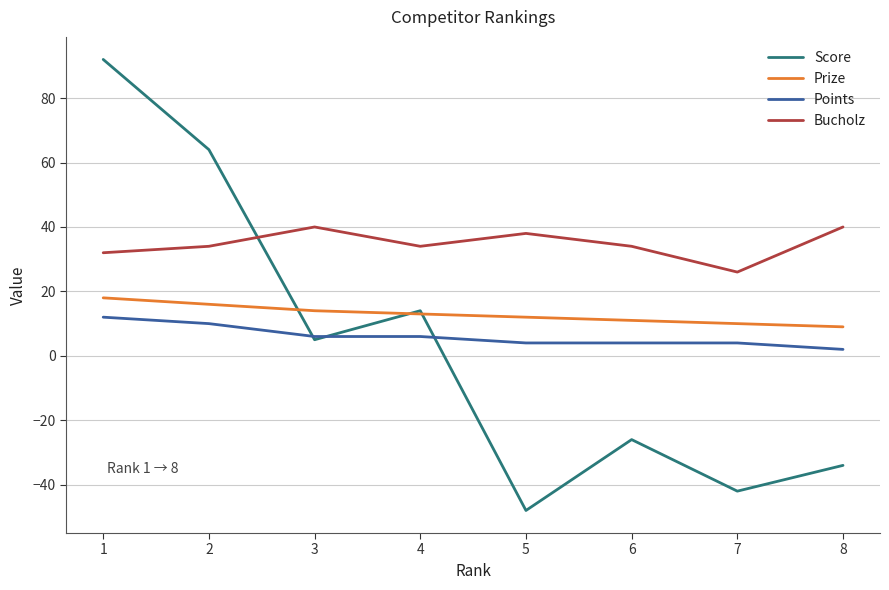

Which category has the highest value across all series?

1